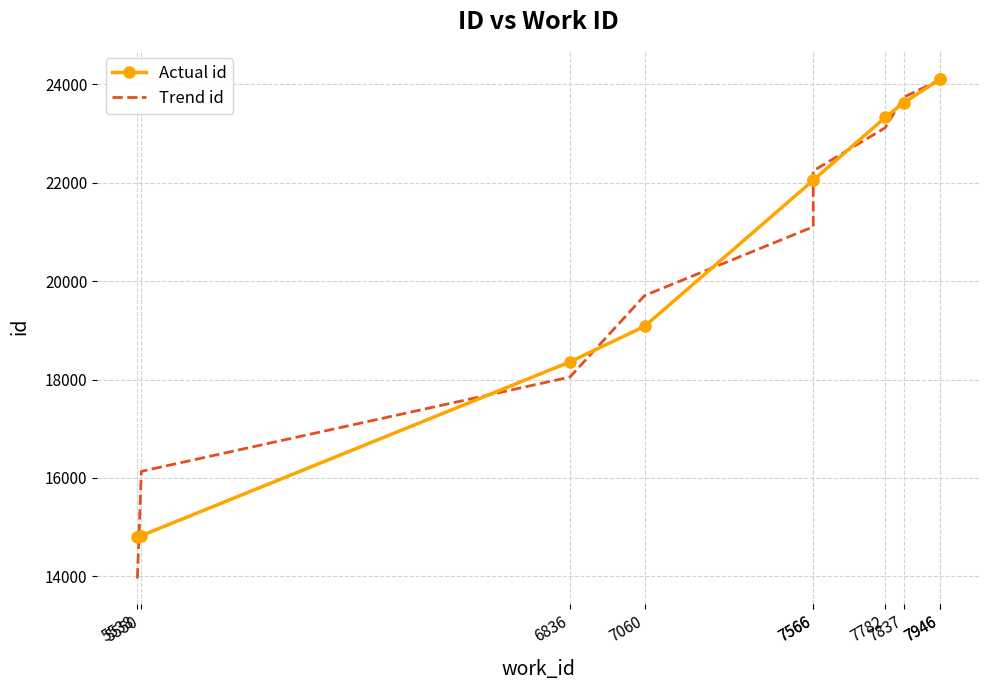

What value does the Trend id series have at 7060?

19708.4